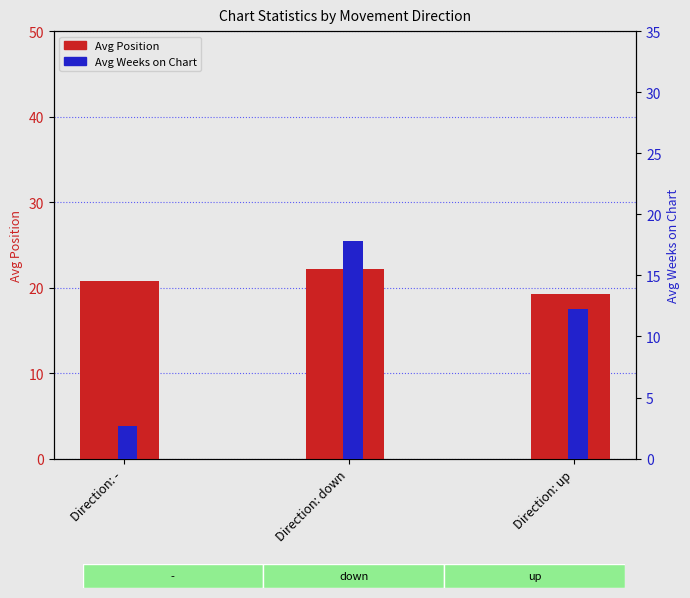

How many values in the Avg Weeks on Chart series exceed 12?

2